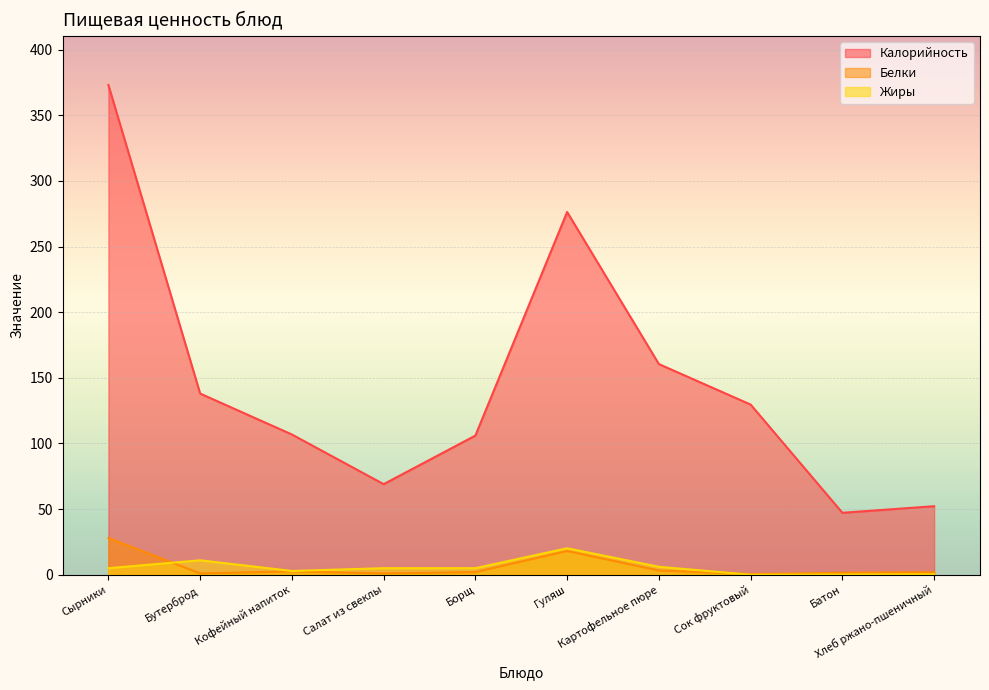

True or false: Калорийность has more than 0 interior local peaks.

True